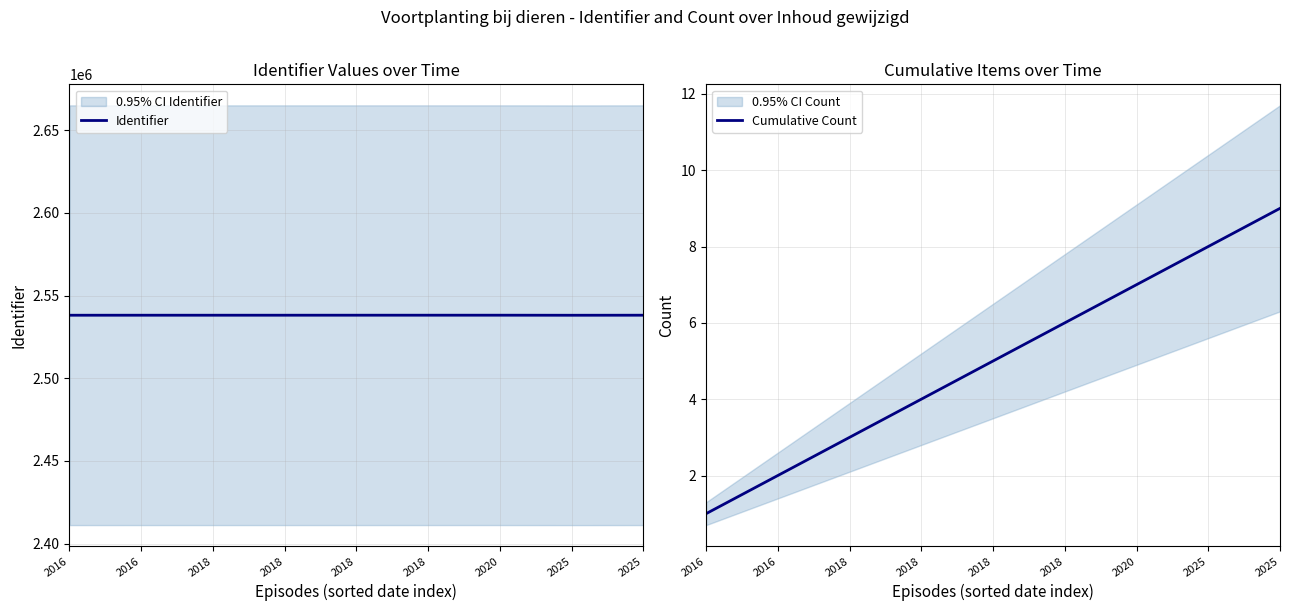

In Identifier, how many points are higher than both neighbors (excluding endpoints)?

2